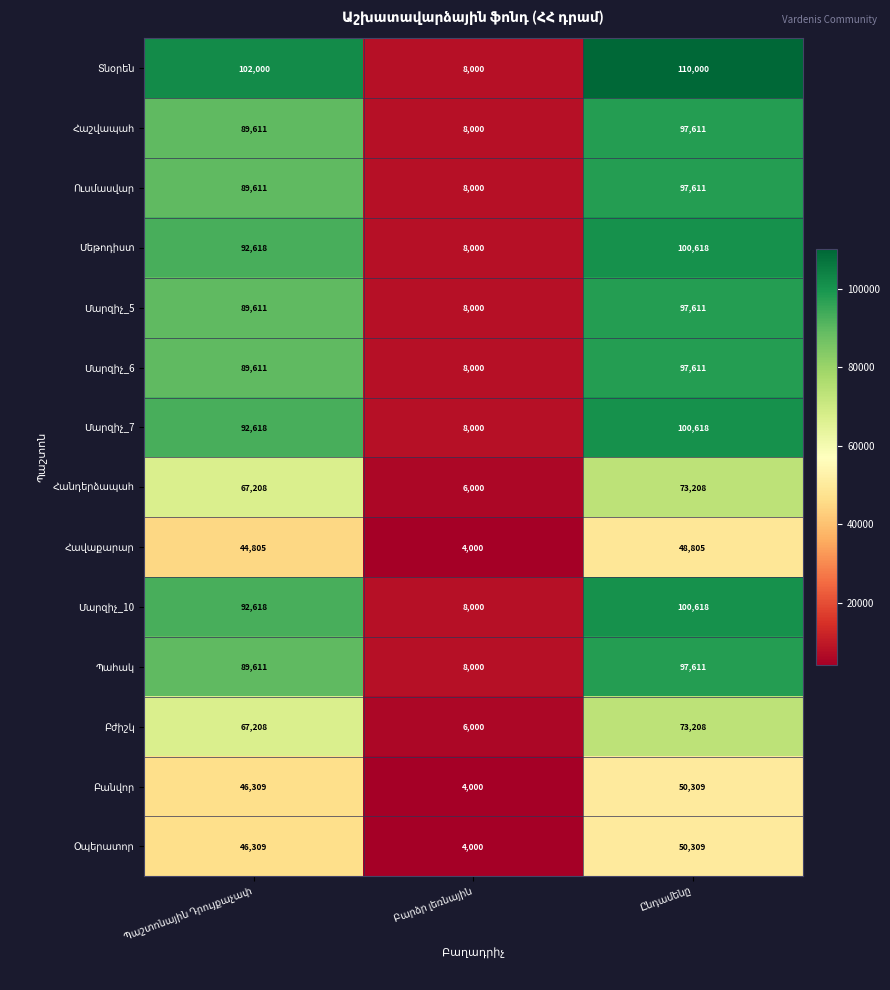

What is the minimum value shown in the chart?

4000